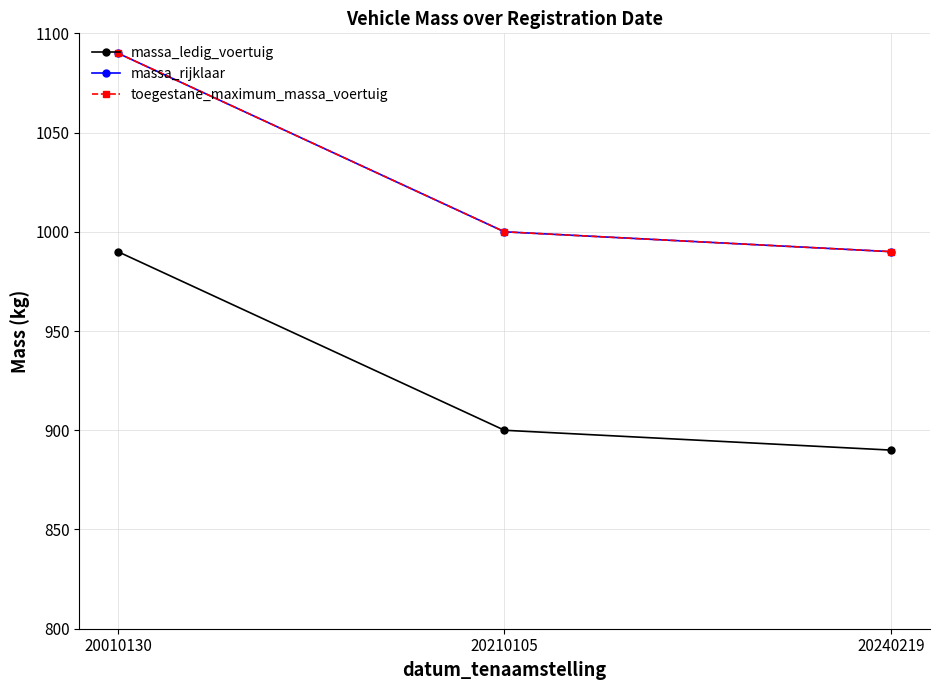

The value of massa_ledig_voertuig at 20240219 is 1407. True or false?

False